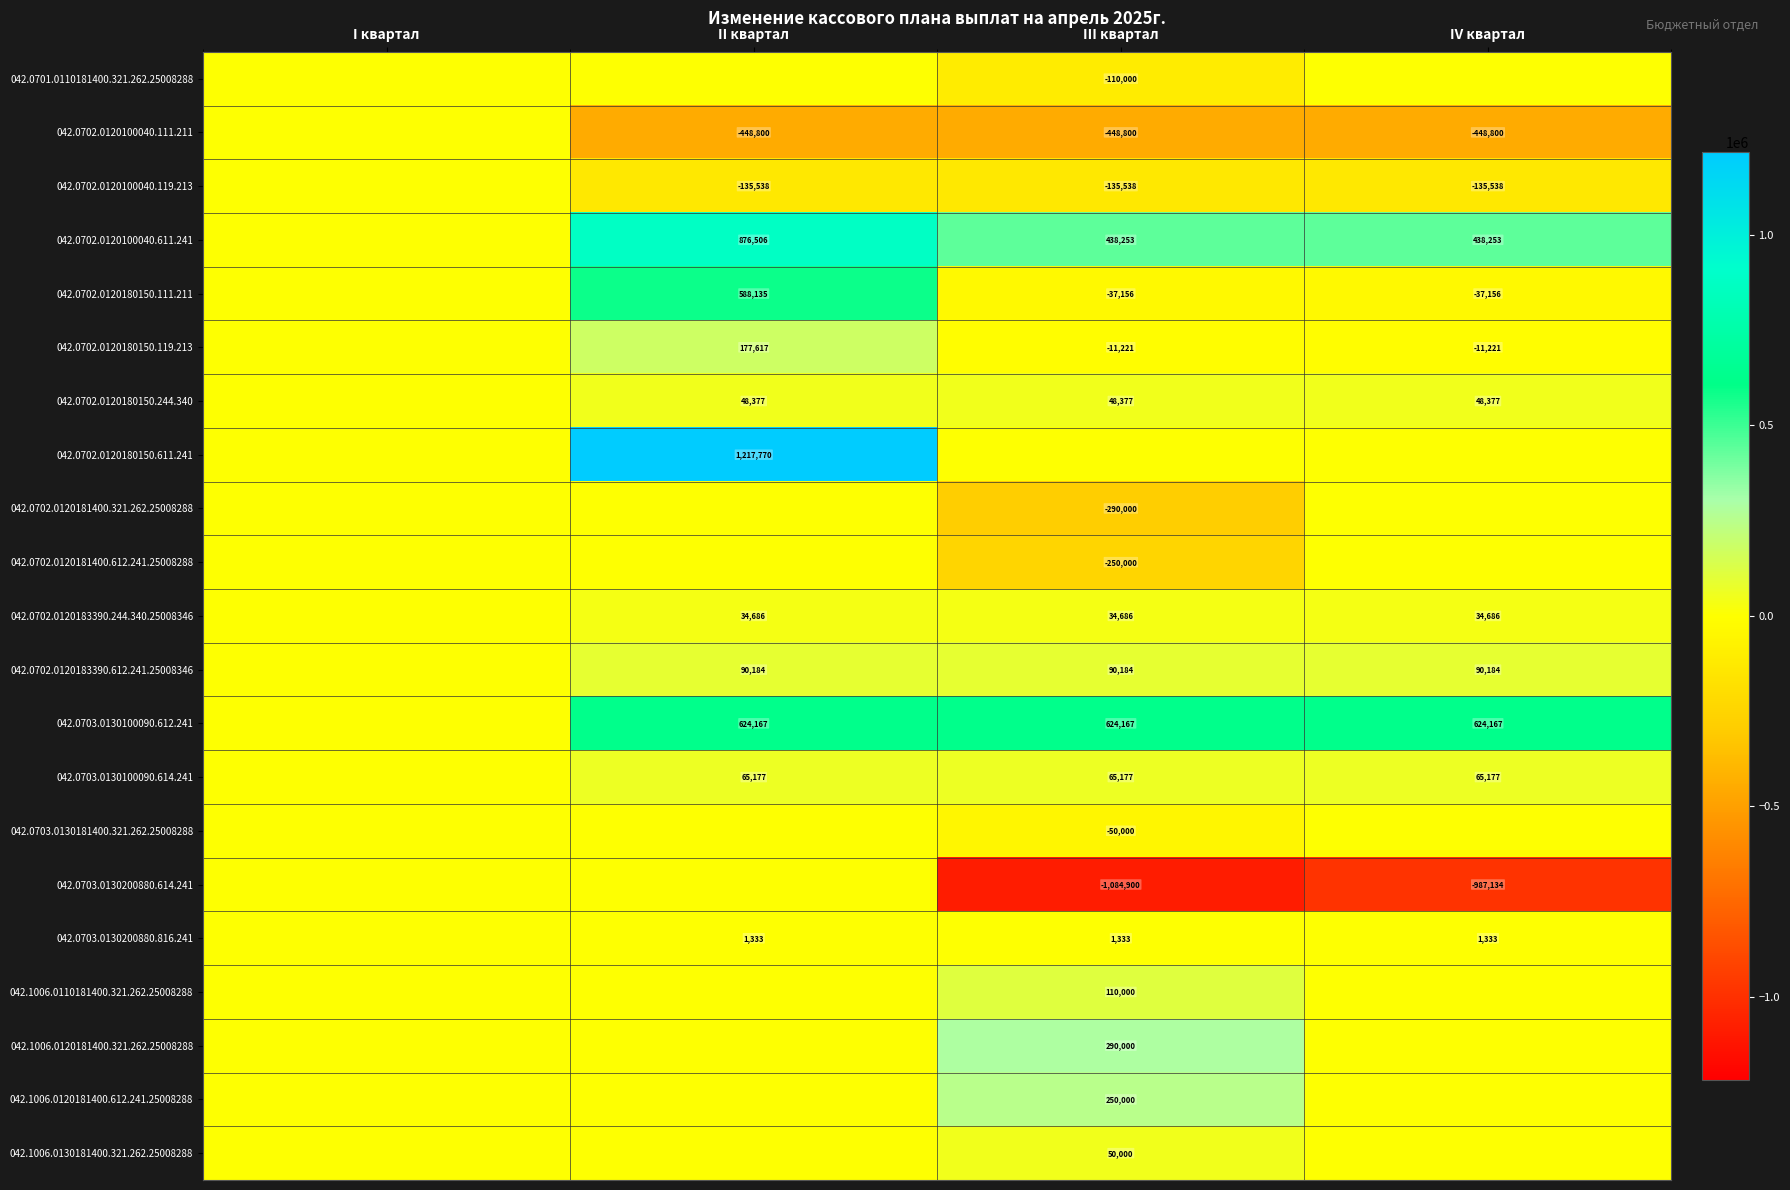

Which has a higher value, II квартал or I квартал?

II квартал